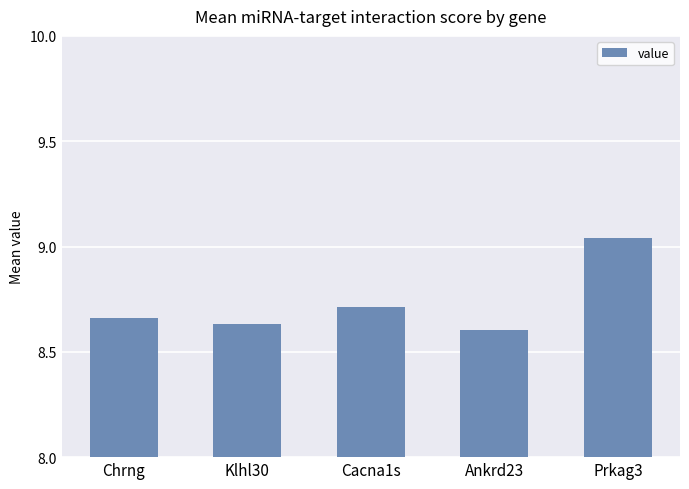

What position from the left is Cacna1s?

3